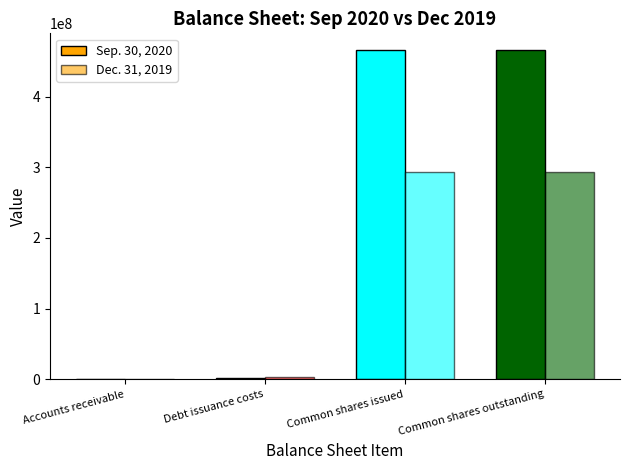

At how many categories does at least one series exceed 214018167?

2